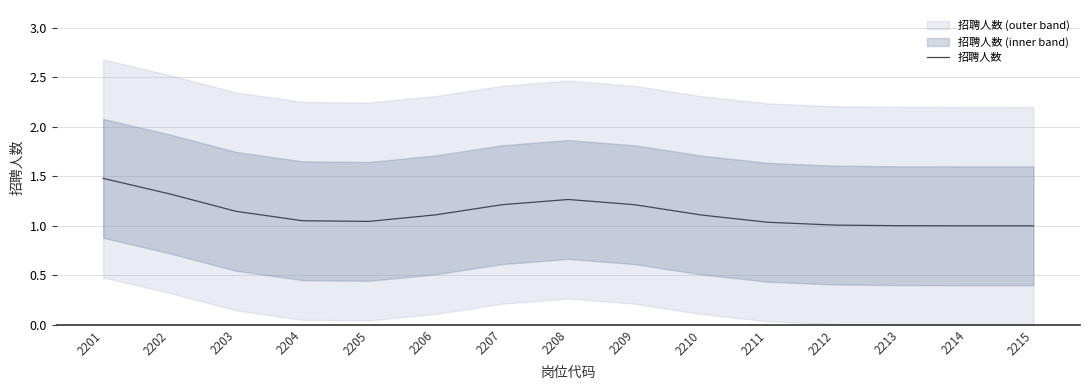

Reading left to right, extract all data points from this chart.

1.5	1.3	1.1	1.1	1.0	1.1	1.2	1.3	1.2	1.1	1.0	1.0	1.0	1.0	1.0